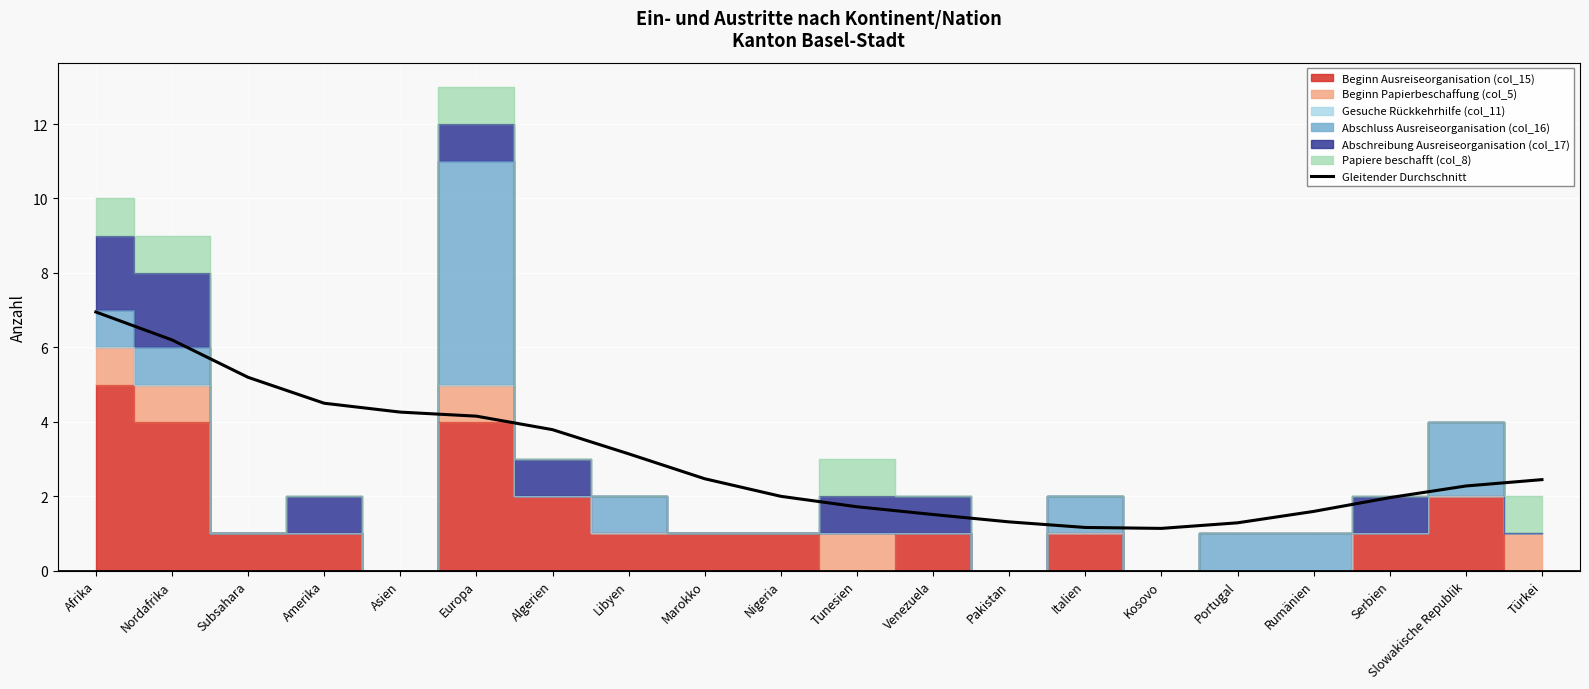

Rank the categories by value from lowest to highest.

Kosovo, Italien, Portugal, Pakistan, Venezuela, Rumänien, Tunesien, Serbien, Nigeria, Slowakische Republik, Türkei, Marokko, Libyen, Algerien, Europa, Asien, Amerika, Subsahara, Nordafrika, Afrika